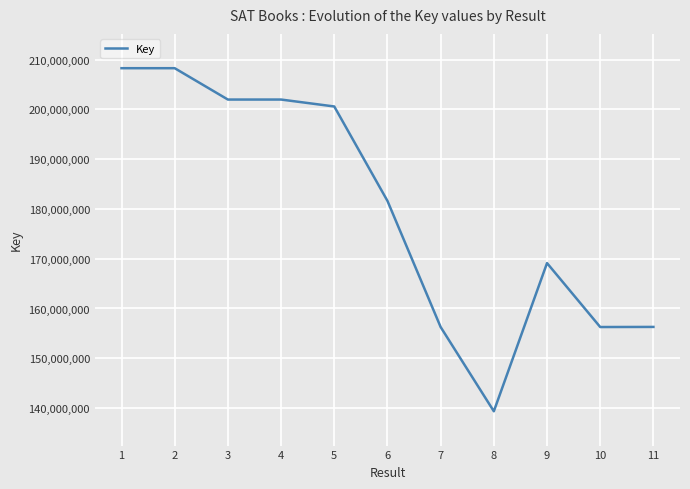

The value at 7 is 209702368. True or false?

False